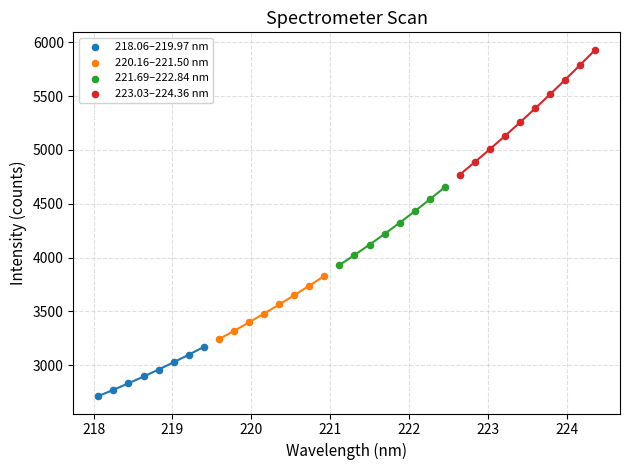

Which series contains the highest Y value?

223.03–224.36 nm